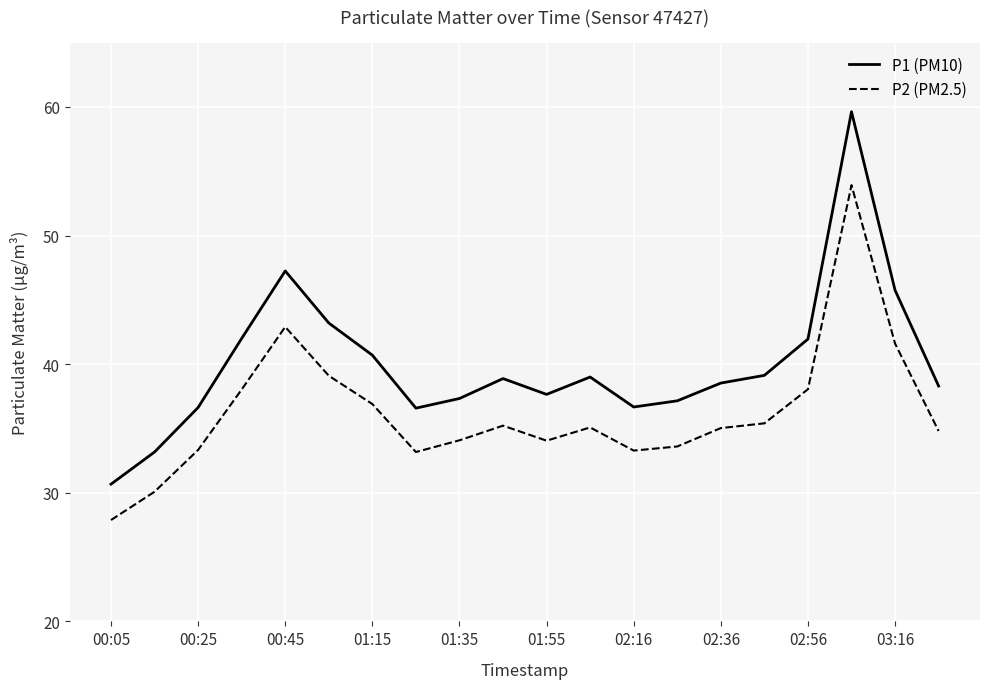

List the series in order of their overall mean, lowest first.

P2 (PM2.5), P1 (PM10)